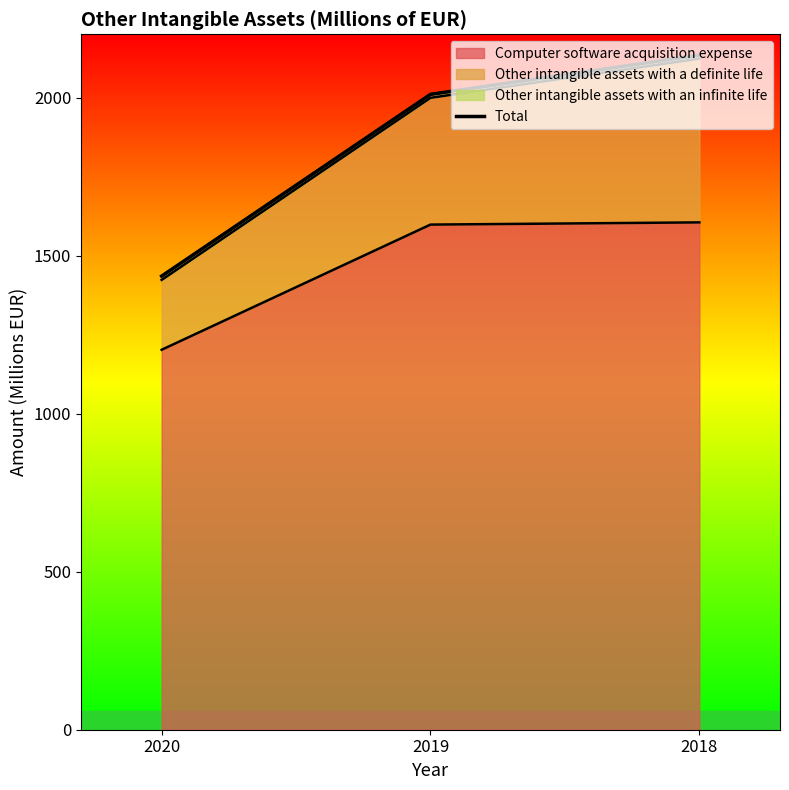

How many values are below 2010?

1